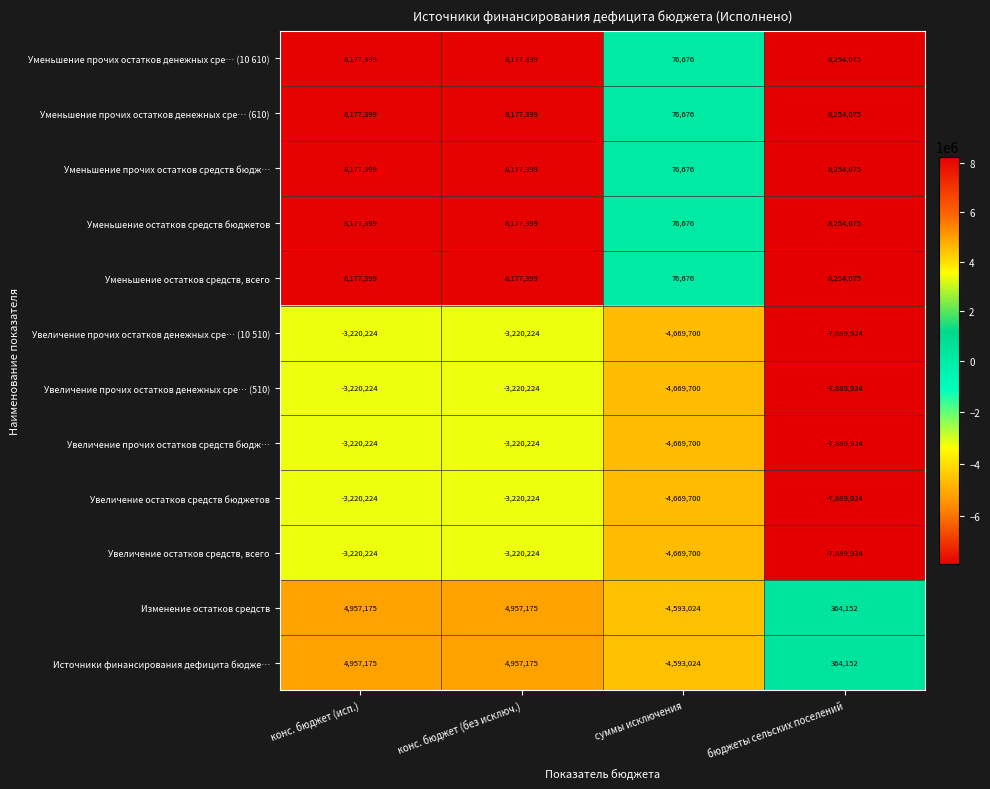

True or false: Уменьшение прочих остатков средств бюдж… has a value of 3741871 at конс. бюджет (исп.).

False